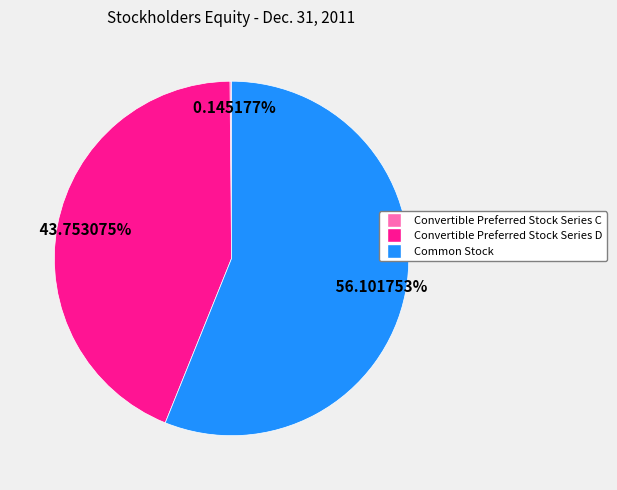

To the nearest percent, what is the average slice percentage?

33%